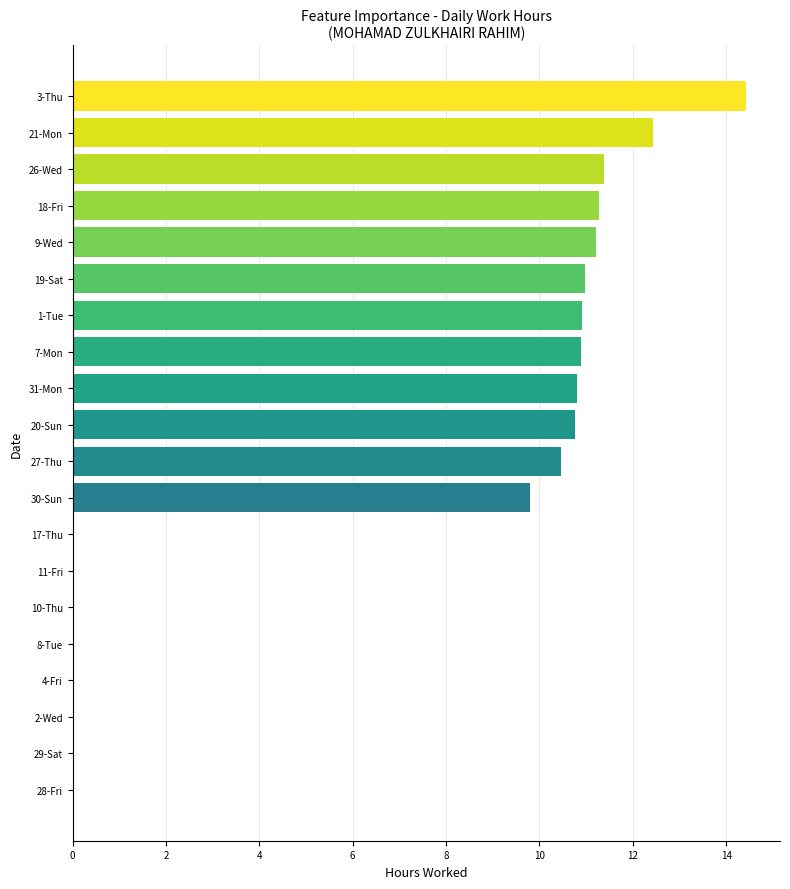

What is the average value?

6.8